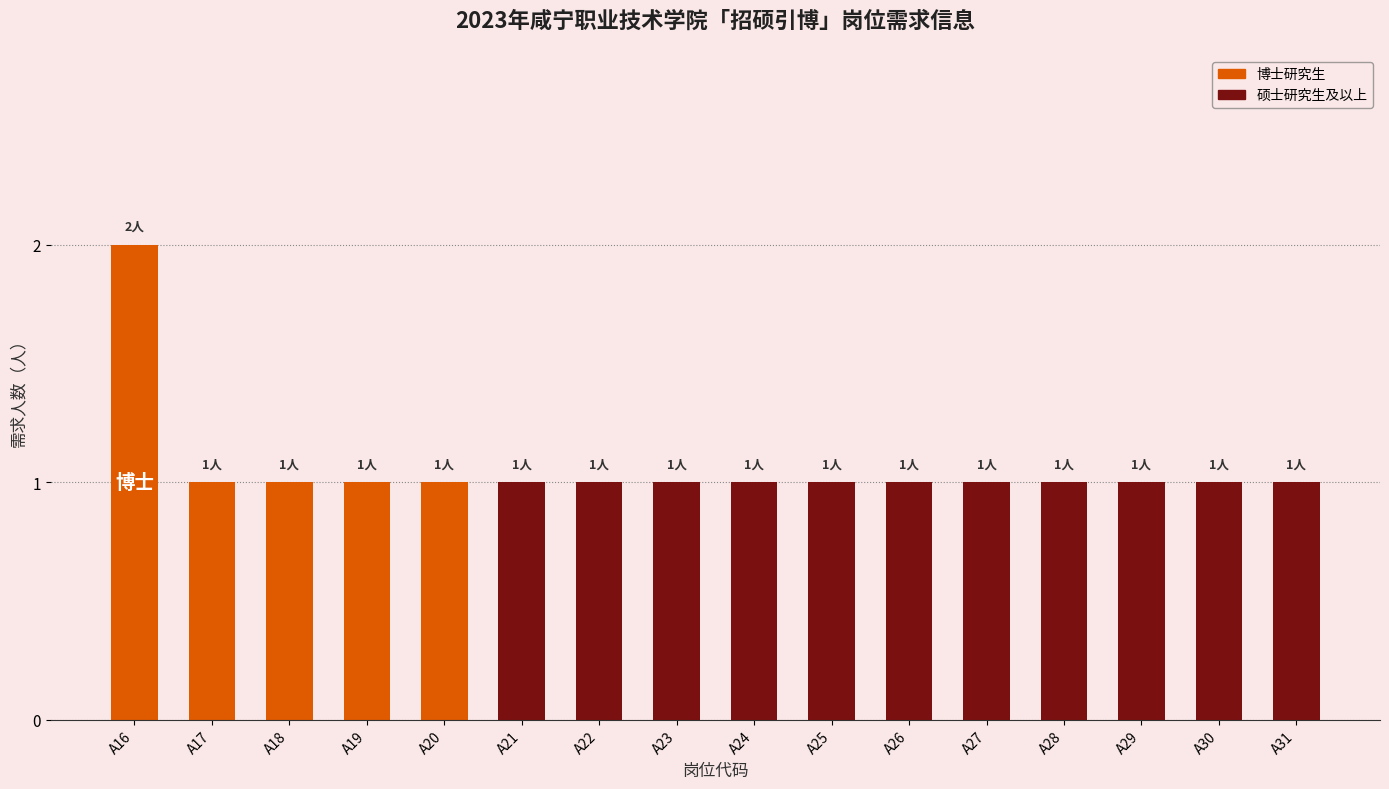

Where is the data nearest to the value 1?

A17